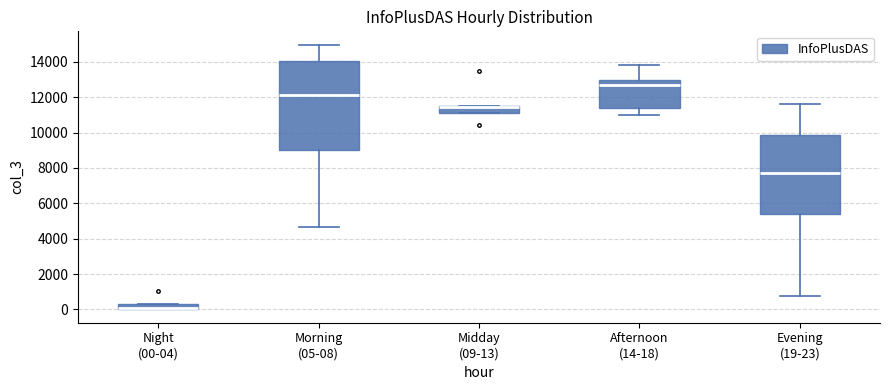

Comparing the boxes themselves (not the whiskers), which one is the tallest?

Morning (05-08)